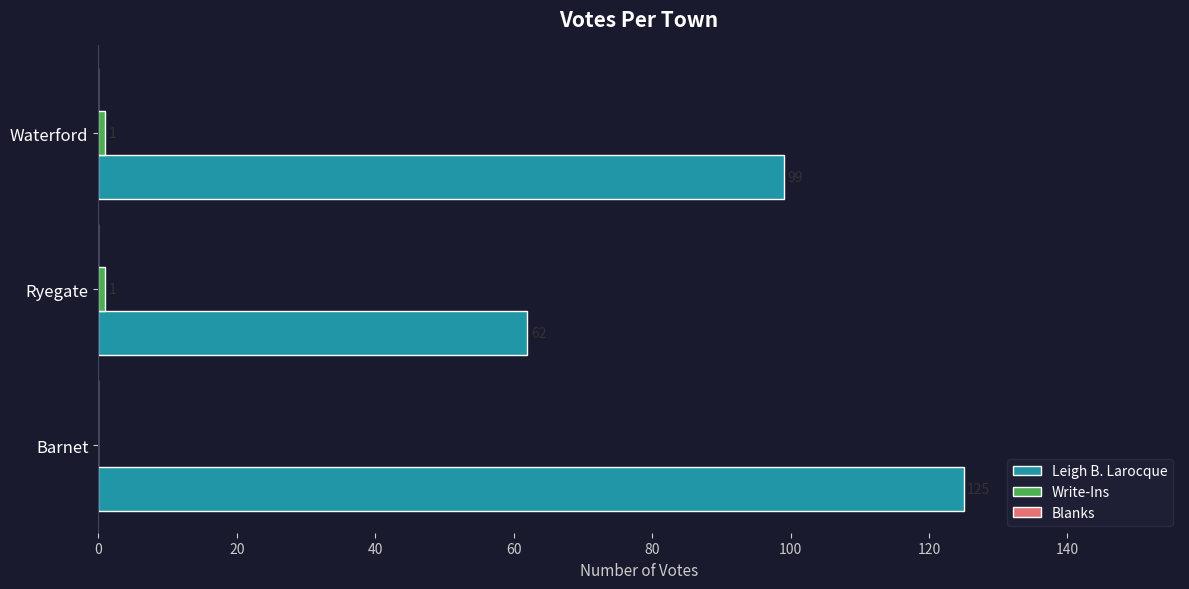

What is the total value across all series at Barnet?

125